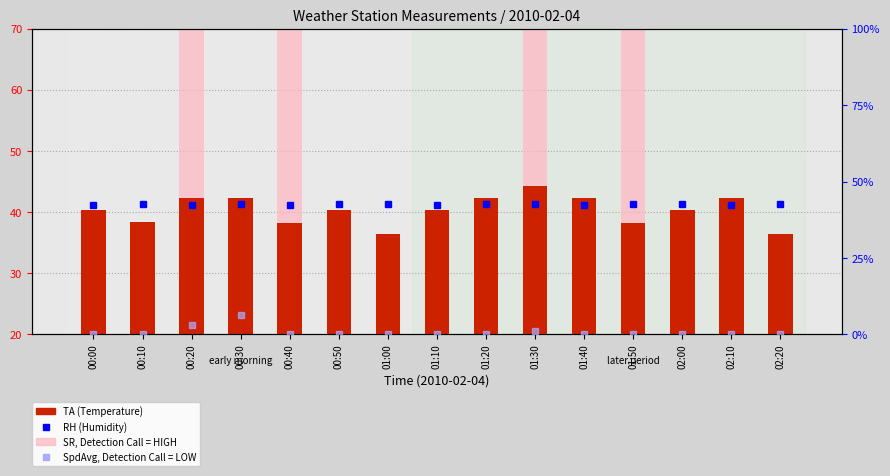

Which series has the largest total across all categories?

RH (Humidity)